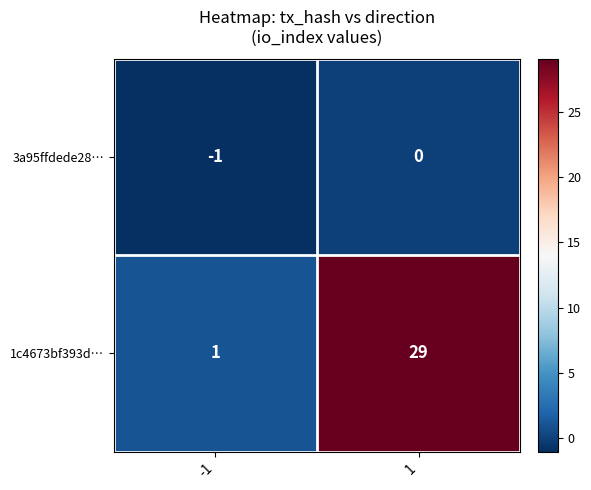

What is the difference between the 1c4673bf393d… values at 1 and -1?

28